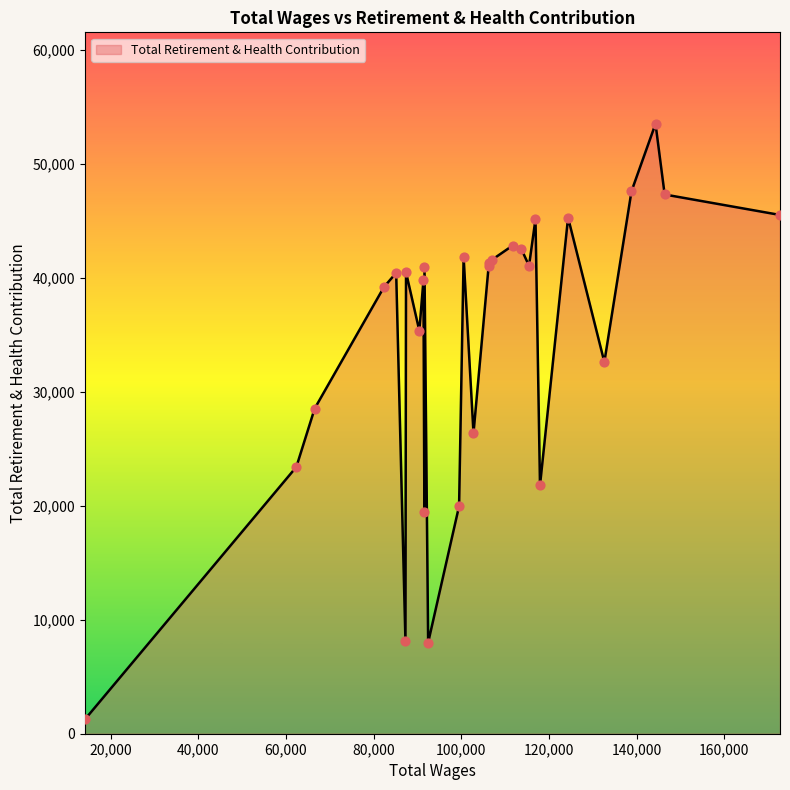

What is the maximum value shown in the chart?

53536